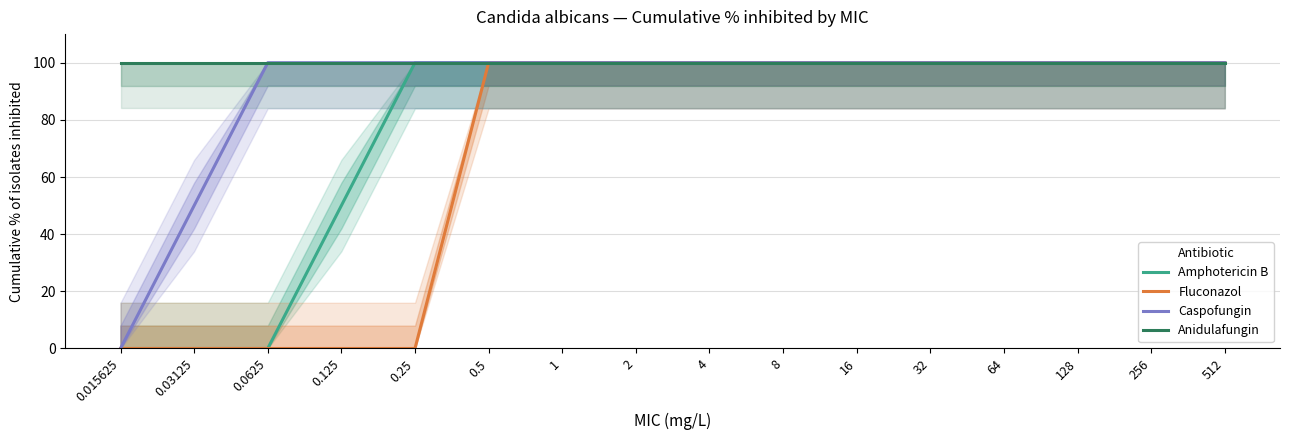

True or false: Amphotericin B and Fluconazol intersect in this chart.

False